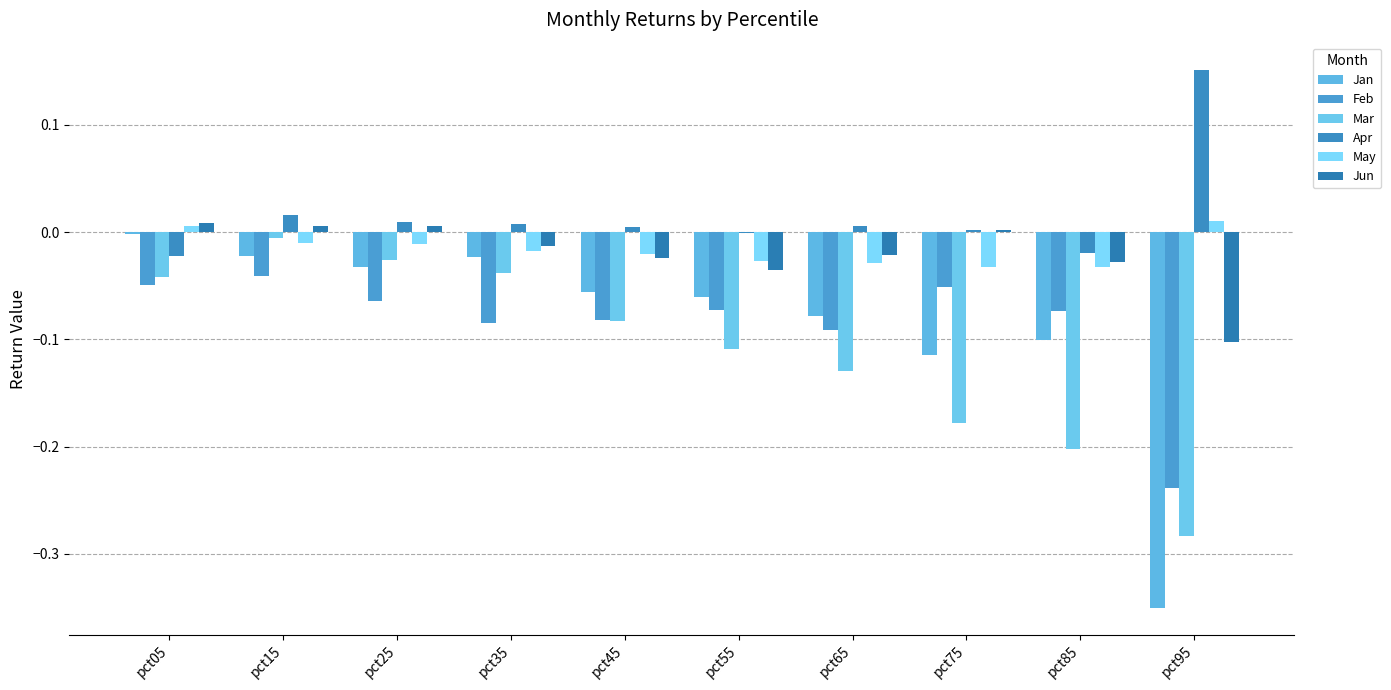

The value of Jan at pct65 is -0.1. True or false?

False